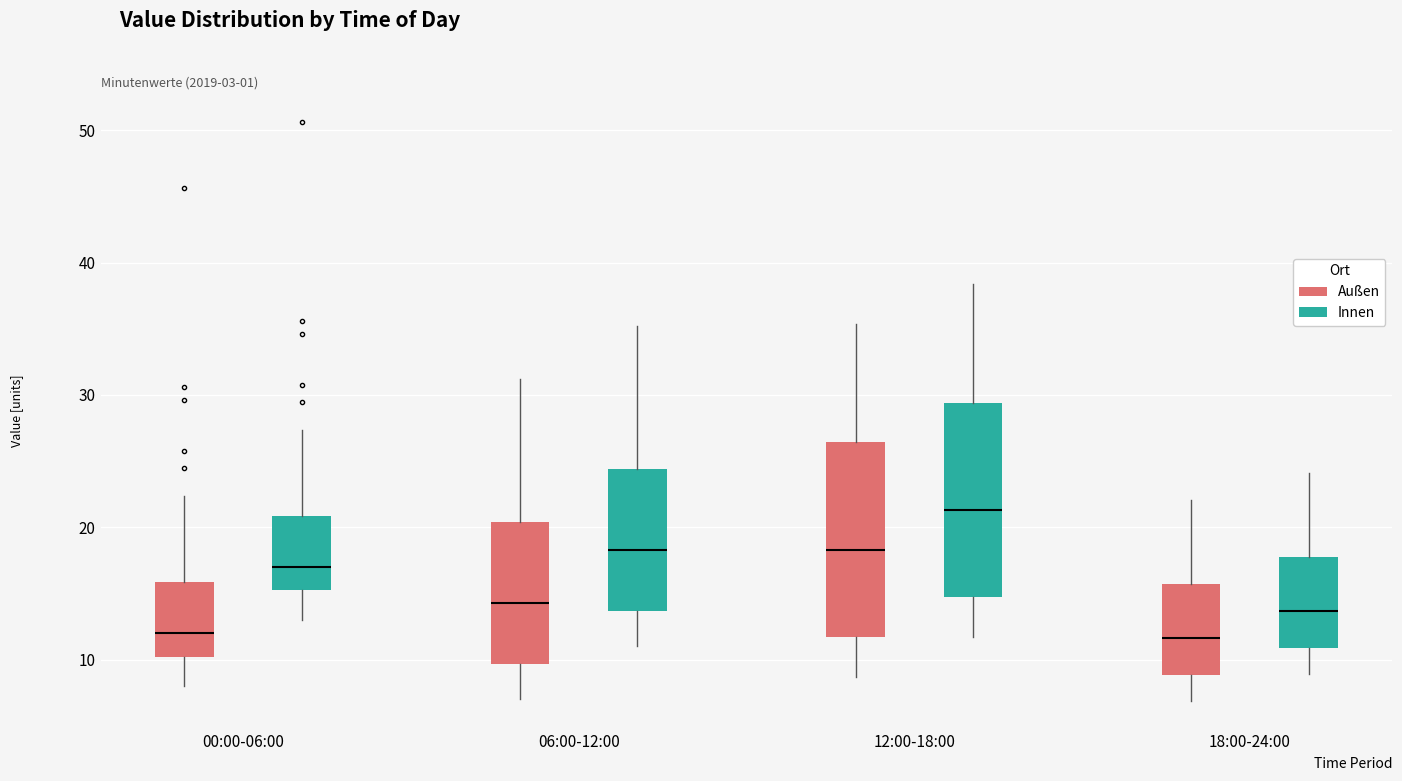

Reading left to right, transcribe this box plot: for each box, give where its median line is, the range the box spans, and where its two whiskers end, as read against the y-axis. The values are not printed on the chart, so give them approximately, as read against the axis.

00:00-06:00 (Außen): median 12, box 10 to 16, whiskers 8 to 22
00:00-06:00 (Innen): median 17, box 15 to 21, whiskers 13 to 27
06:00-12:00 (Außen): median 14, box 10 to 20, whiskers 7 to 31
06:00-12:00 (Innen): median 18, box 14 to 24, whiskers 11 to 35
12:00-18:00 (Außen): median 18, box 12 to 26, whiskers 9 to 35
12:00-18:00 (Innen): median 21, box 15 to 29, whiskers 12 to 38
18:00-24:00 (Außen): median 12, box 9 to 16, whiskers 7 to 22
18:00-24:00 (Innen): median 14, box 11 to 18, whiskers 9 to 24